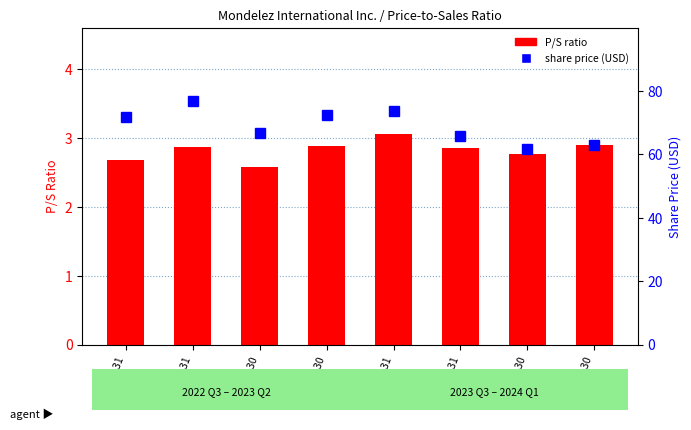

Which series has the largest total across all categories?

Share price (USD)